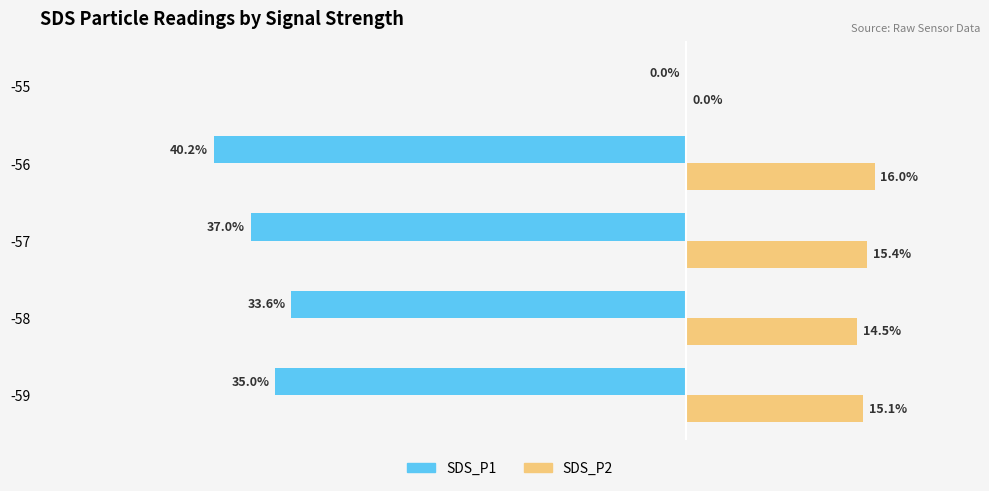

Is the value of SDS_P1 at -58 greater than the value of SDS_P2 at -59?

No